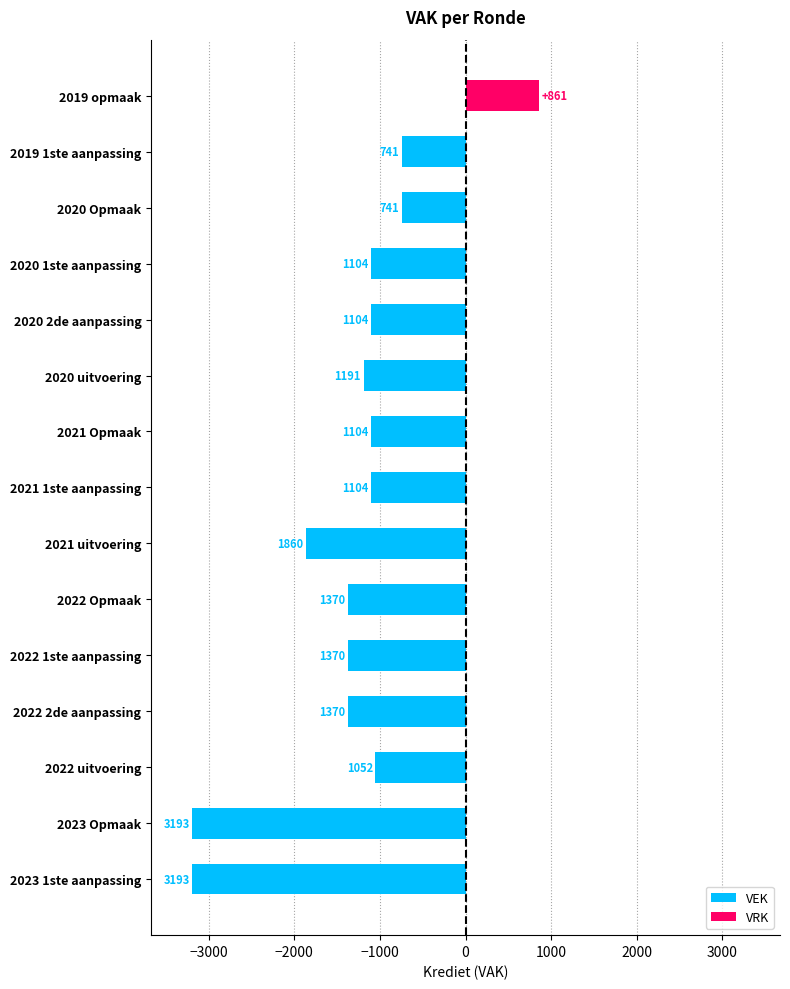

At how many categories does at least one series exceed -518?

15